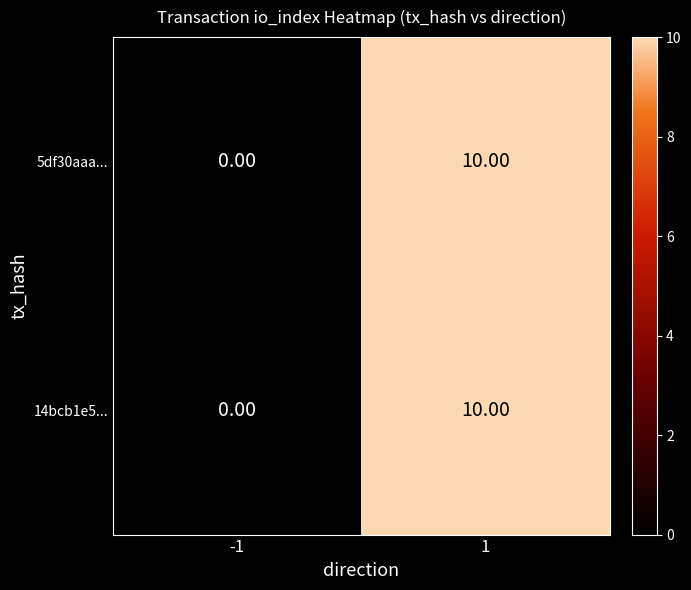

How many data points does each series have?

2